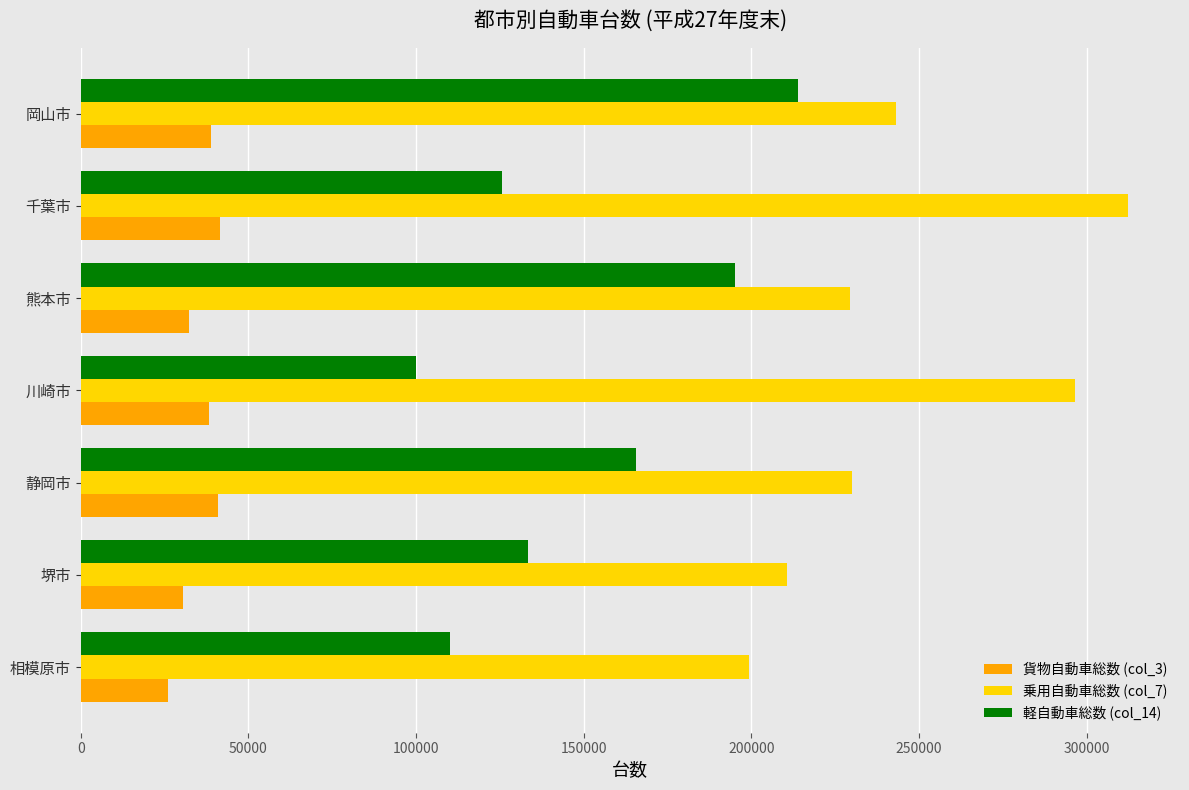

Count the 乗用自動車総数 (col_7) values in the range 210710 to 296520.

5